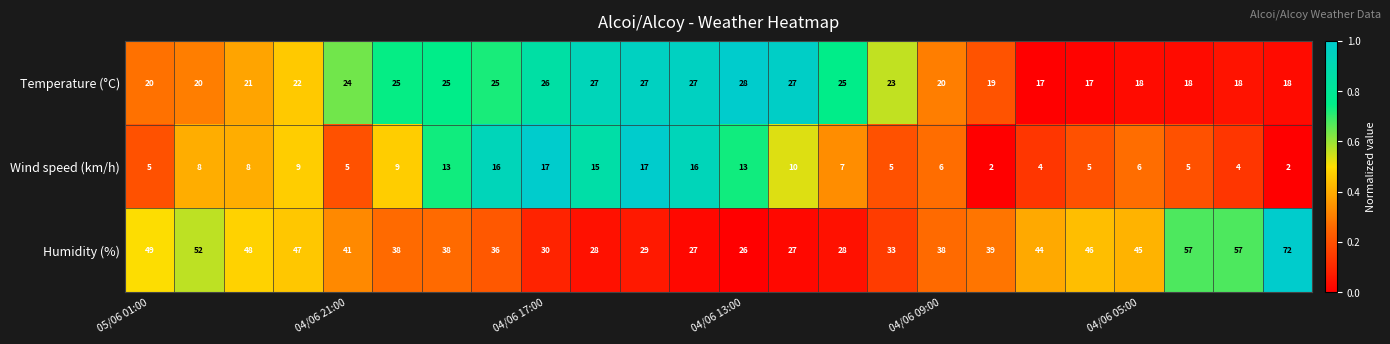

List the series in order of their peak value, highest first.

Humidity (%), Temperature (°C), Wind speed (km/h)